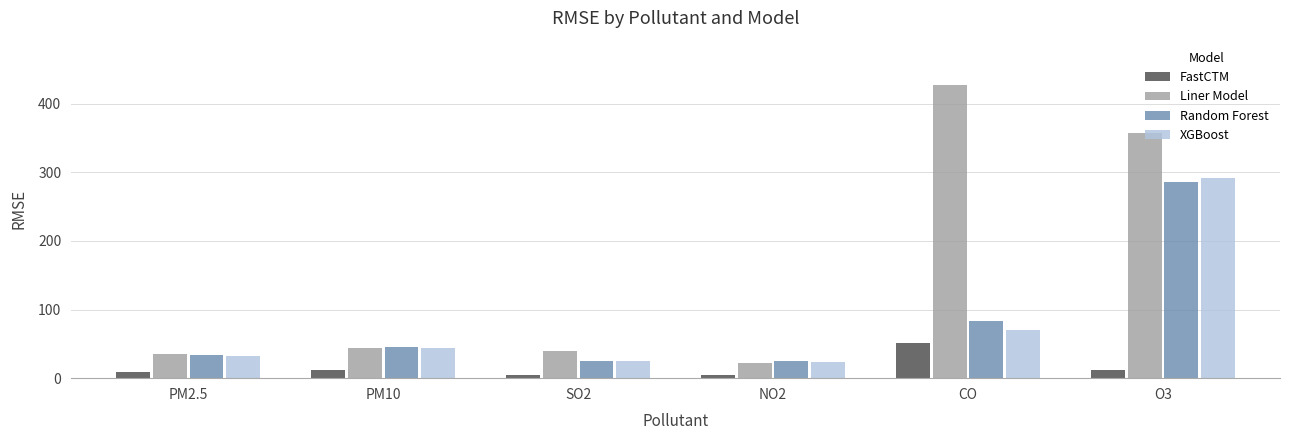

What is the average value of the Liner Model series?

154.4